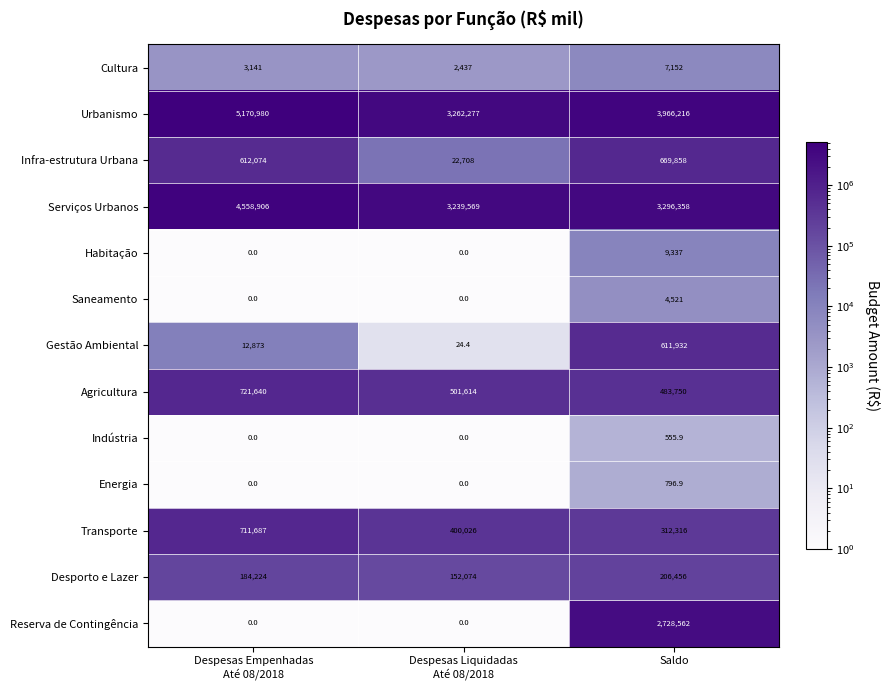

Rank the series by their maximum value, from highest to lowest.

Urbanismo, Serviços Urbanos, Reserva de Contingência, Agricultura, Transporte, Infra-estrutura Urbana, Gestão Ambiental, Desporto e Lazer, Habitação, Cultura, Saneamento, Energia, Indústria